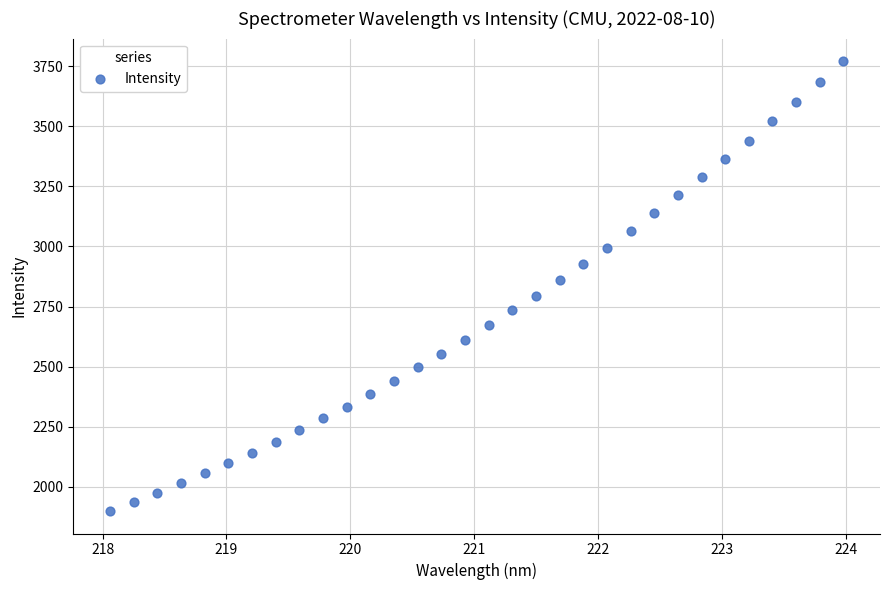

What is the range of X values (max minus min)?

5.9